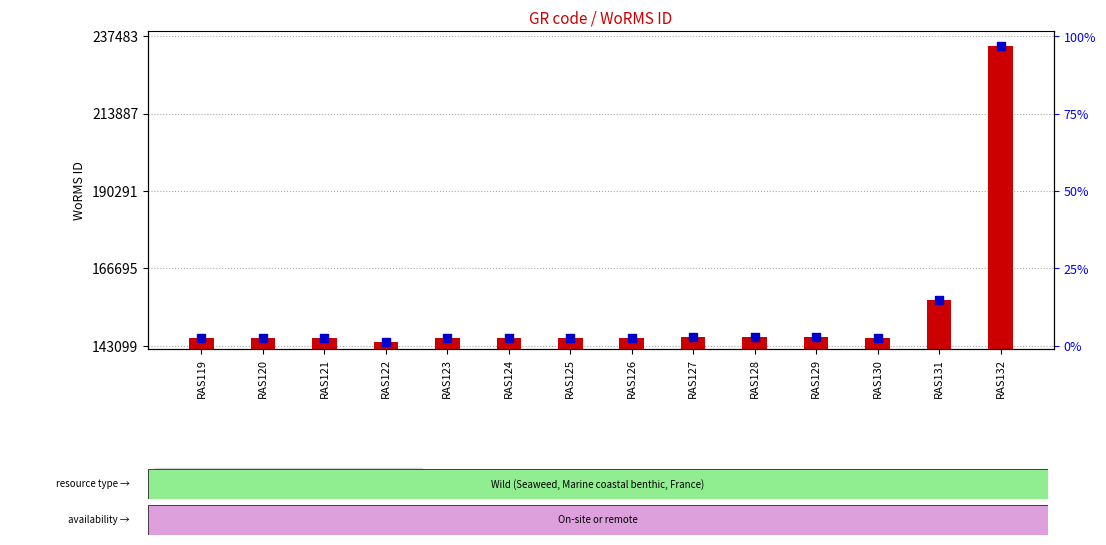

Is the value of WoRMS ID at RAS126 greater than the value of WoRMS ID marker at RAS127?

No